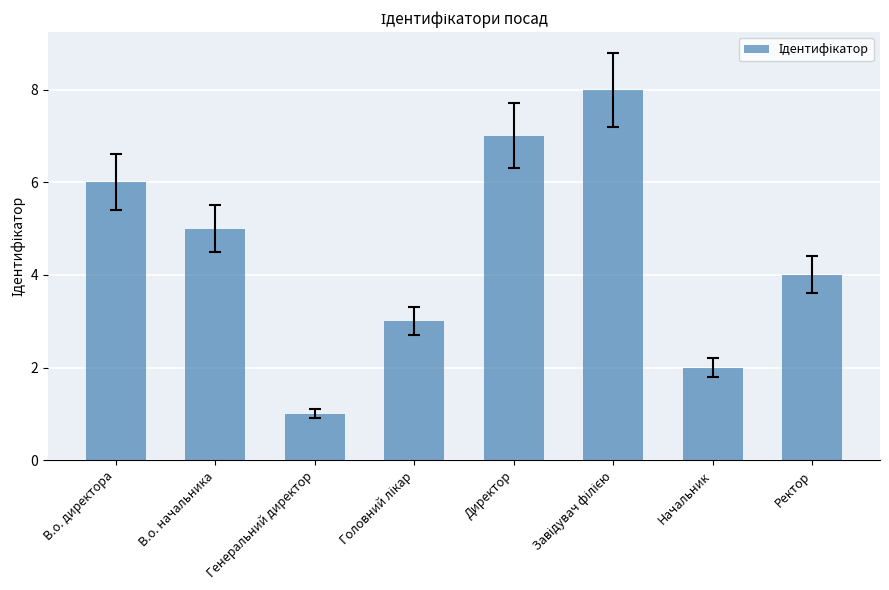

The value at Генеральний директор is 1. True or false?

True